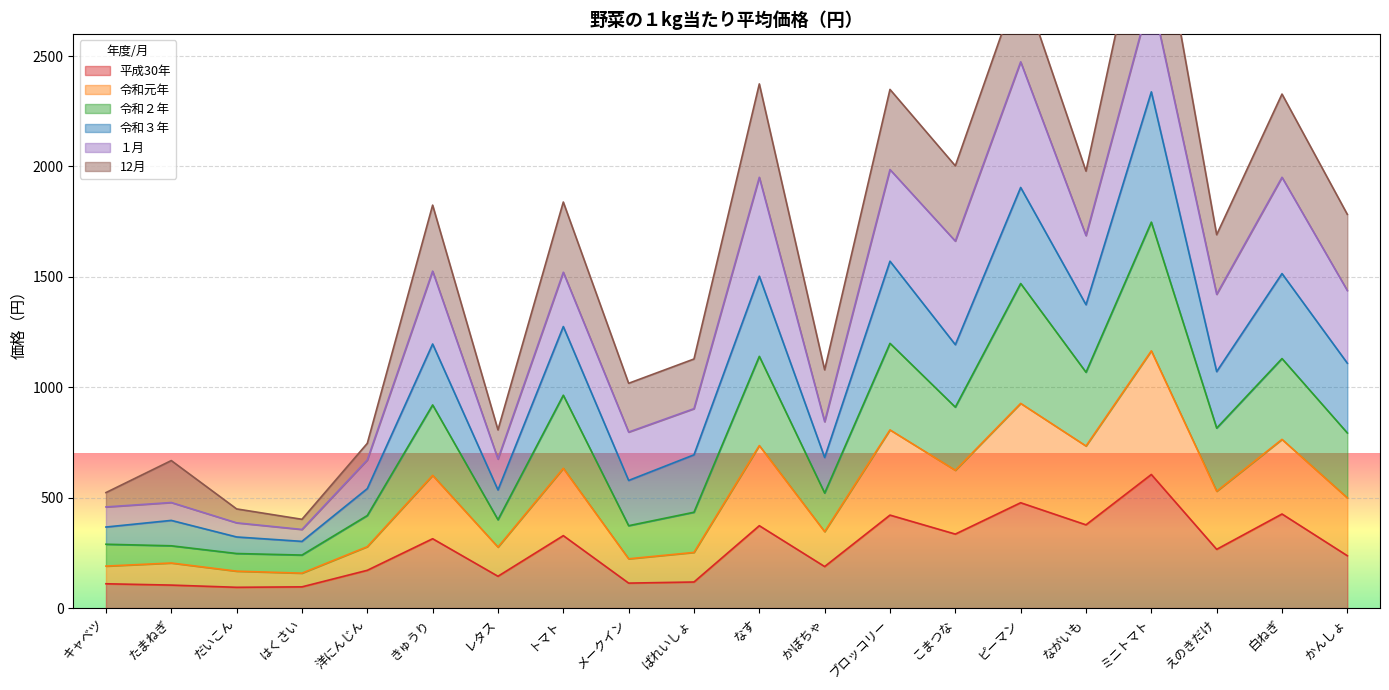

At which category does 令和元年 reach its first local valley?

はくさい